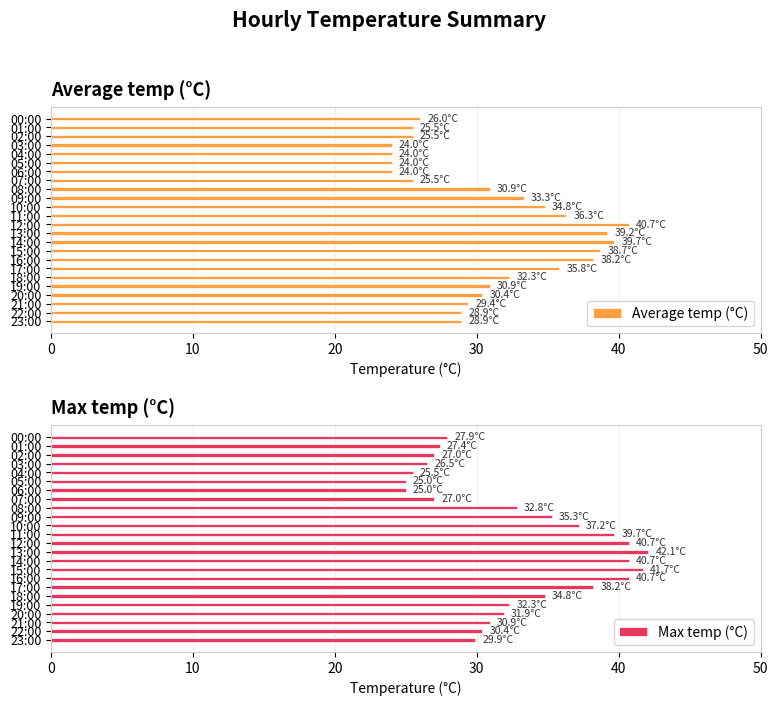

What is the value of the Max temp (°C) bar at the 5th from the left?

25.5